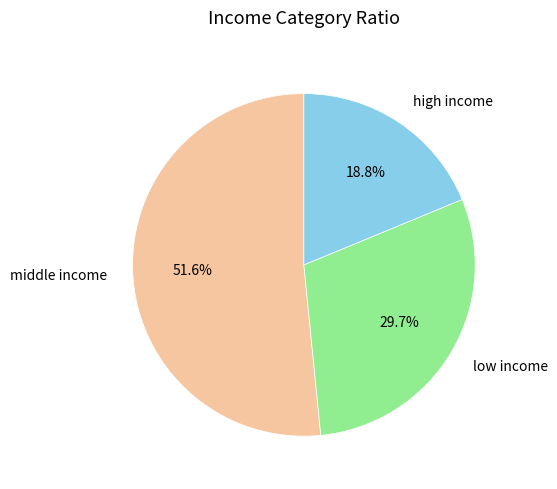

Is there a majority slice in this chart?

Yes